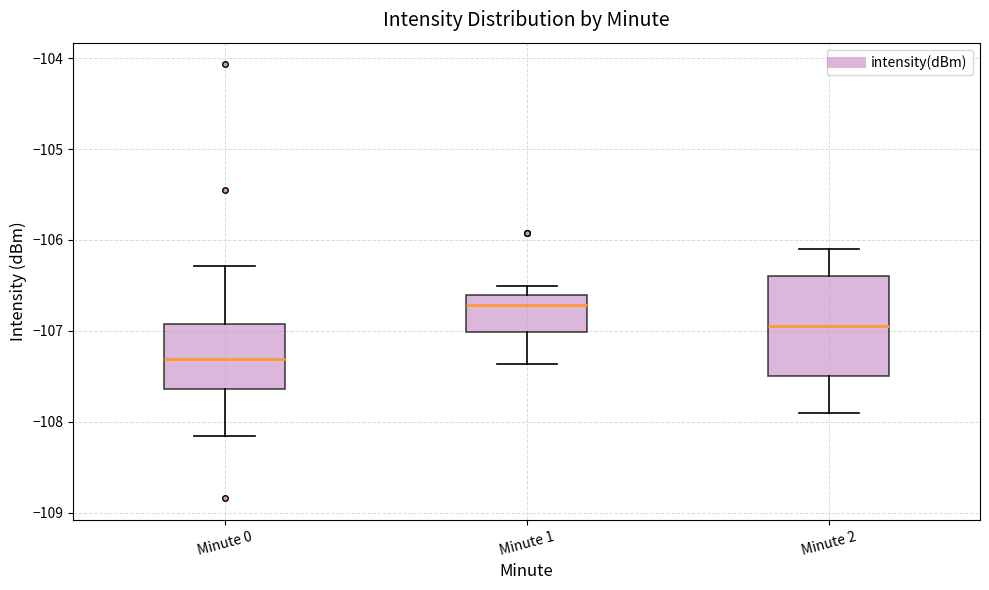

Which box has the lowest median line?

Minute 0